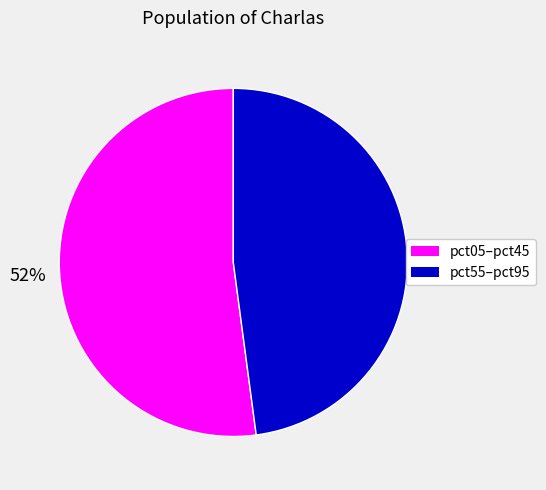

Is there a majority slice in this chart?

Yes